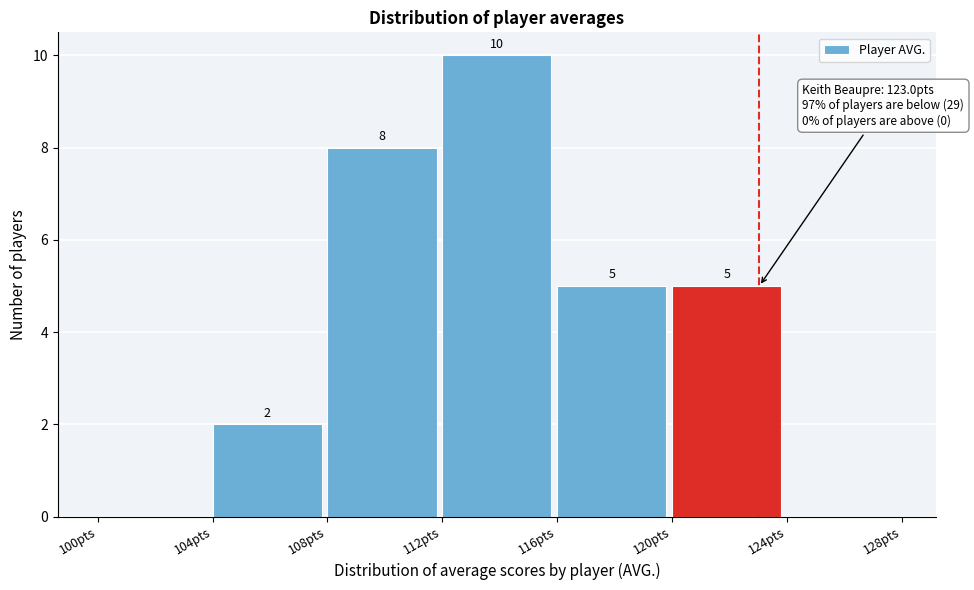

Over which range of the x-axis is the bar tallest?

112 to 116